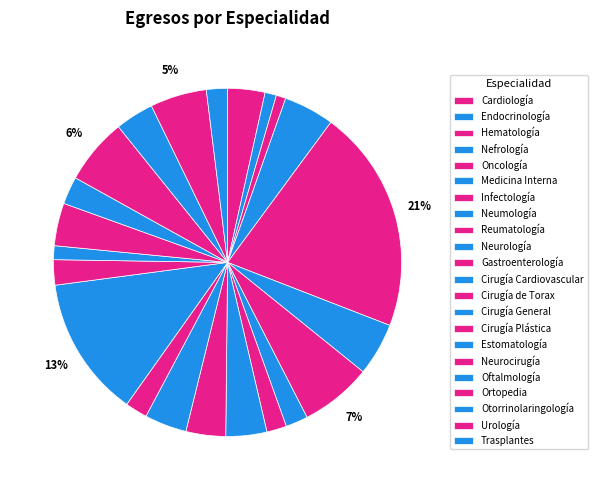

Is there any slice that represents more than half of the pie?

No